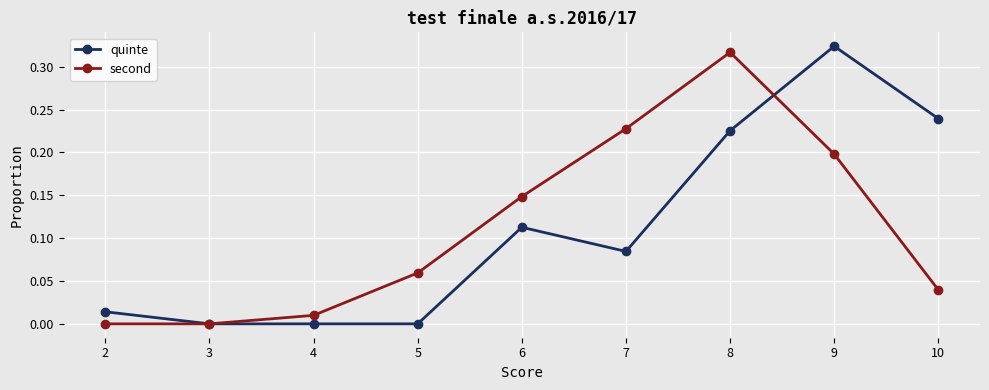

Between 2 and 9, which series saw the biggest shift?

quinte